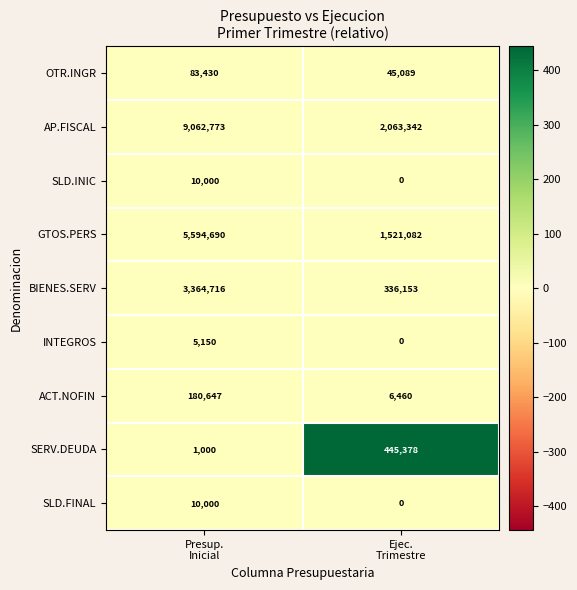

Which category has the lowest value across all series?

Ejec.
Trimestre